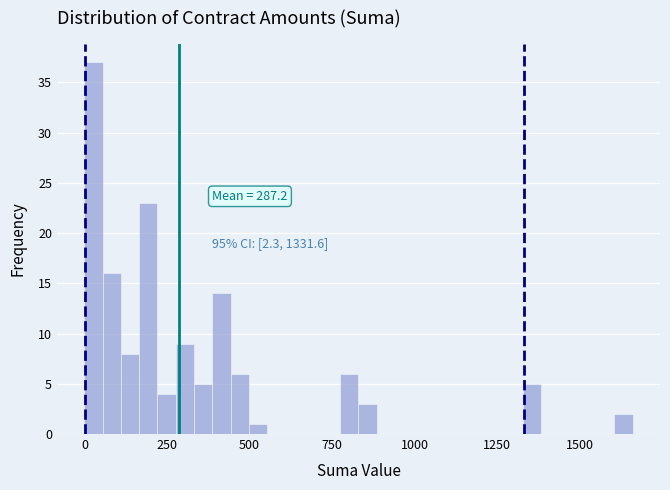

Read against the x-axis, roughly where is the centre of the tallest bar?

50